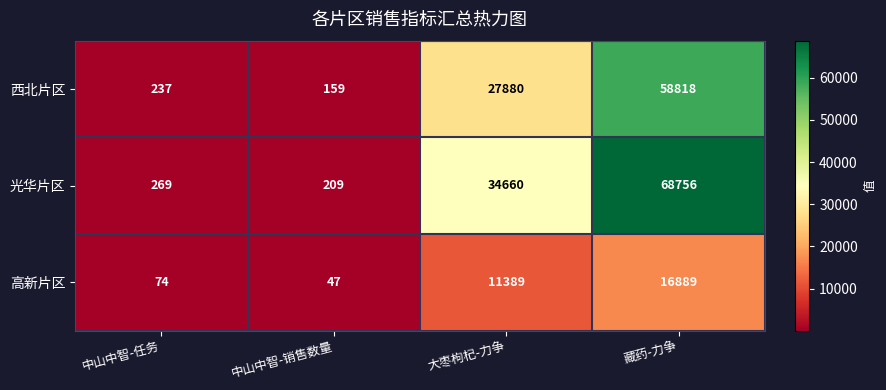

Which category has the highest value across all series?

藏药-力争